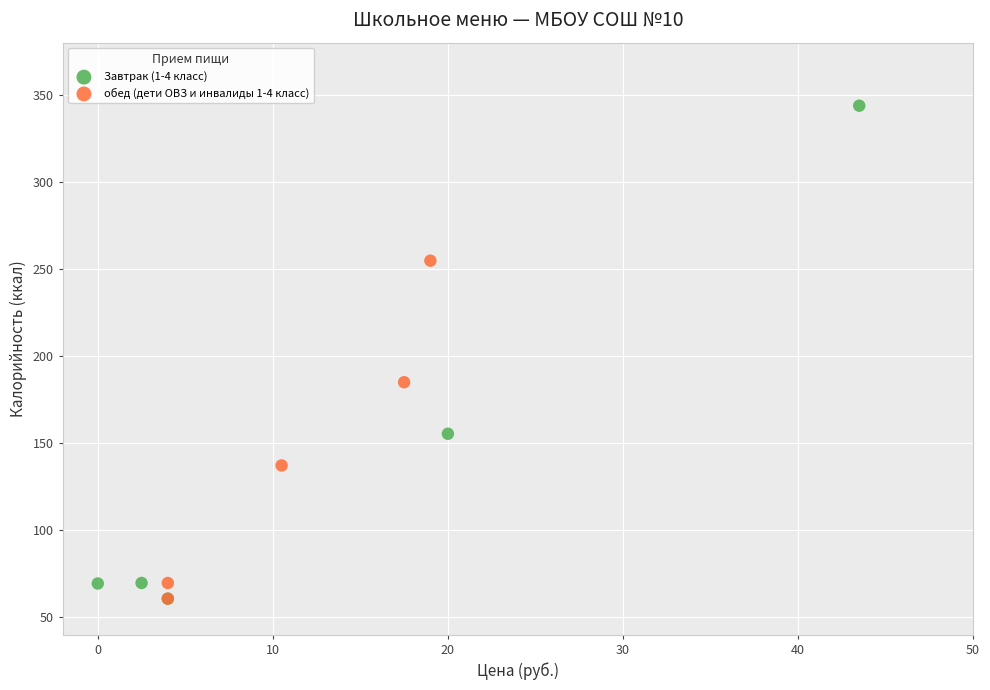

Which series contains the highest Y value?

Завтрак (1-4 класс)